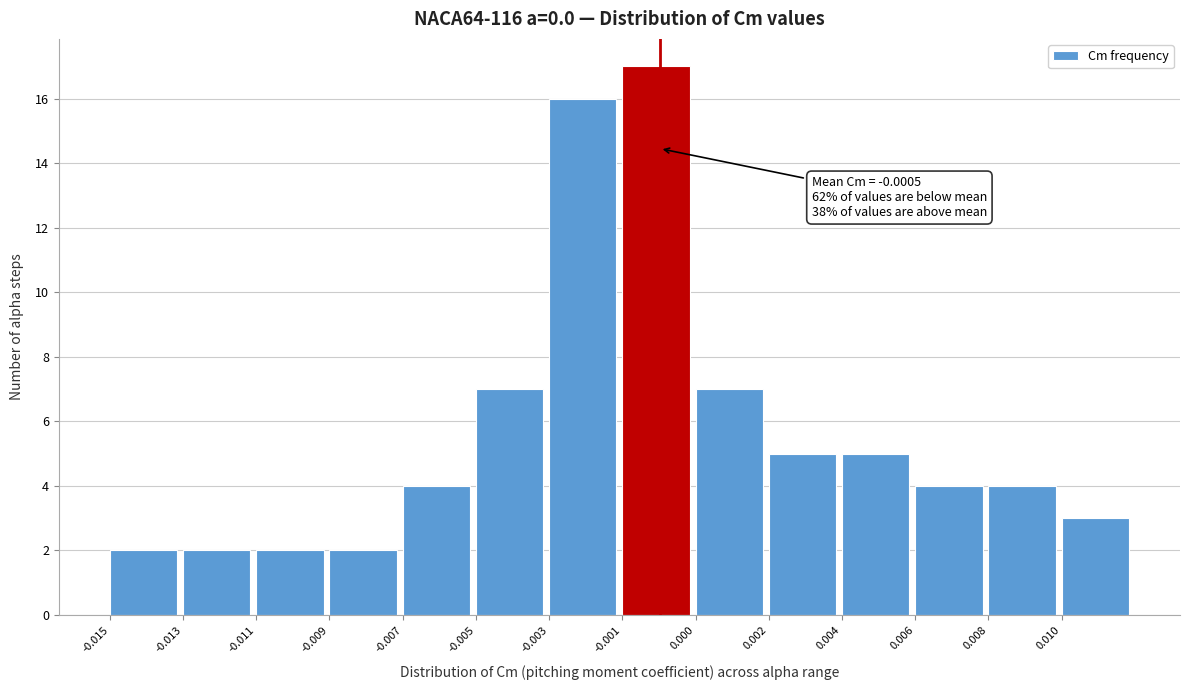

Reading right to left, what are all the values shown in this chart?

3	4	4	5	5	7	17	16	7	4	2	2	2	2